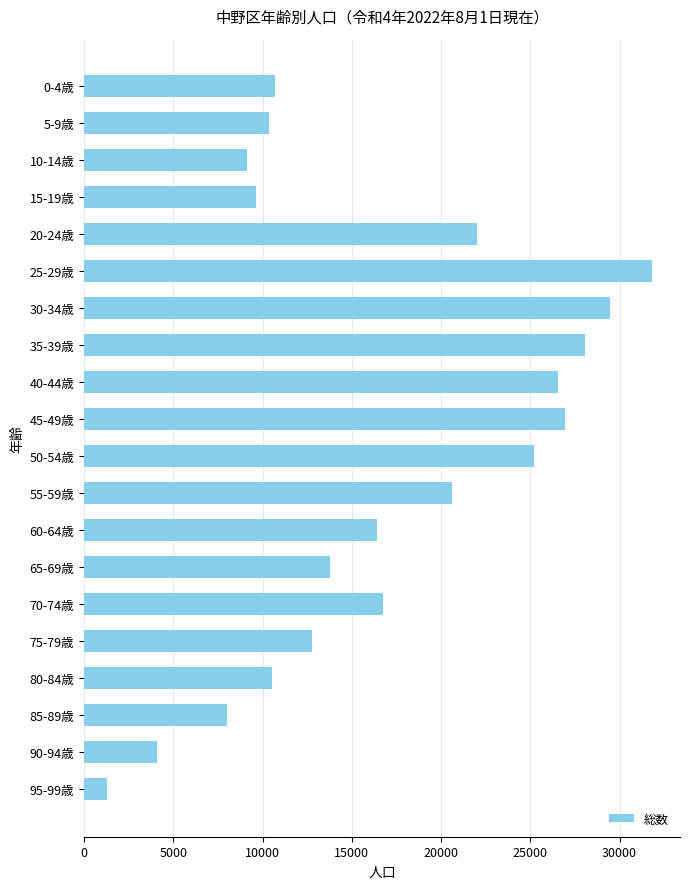

Reading bottom to top, extract all data points from this chart.

95-99歳=1280	90-94歳=4055	85-89歳=8022	80-84歳=10525	75-79歳=12789	70-74歳=16736	65-69歳=13786	60-64歳=16407	55-59歳=20631	50-54歳=25193	45-49歳=26919	40-44歳=26548	35-39歳=28093	30-34歳=29481	25-29歳=31800	20-24歳=21987	15-19歳=9623	10-14歳=9145	5-9歳=10354	0-4歳=10687